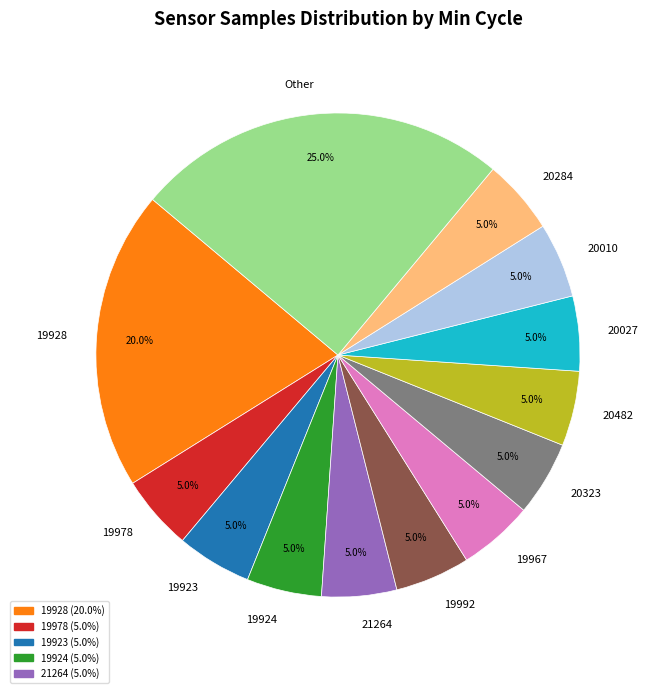

What is the ratio of the value at 20323 to the value at 19923?

1.0